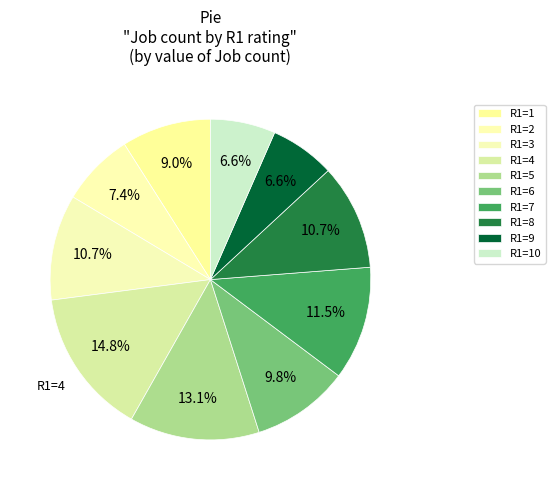

How many slices are in this pie chart?

10